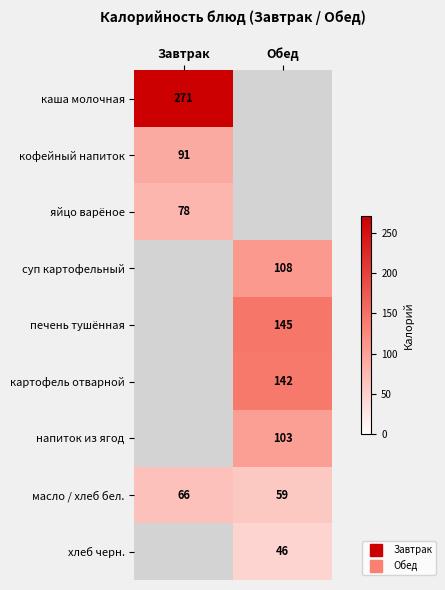

Count the number of data series in this chart.

9